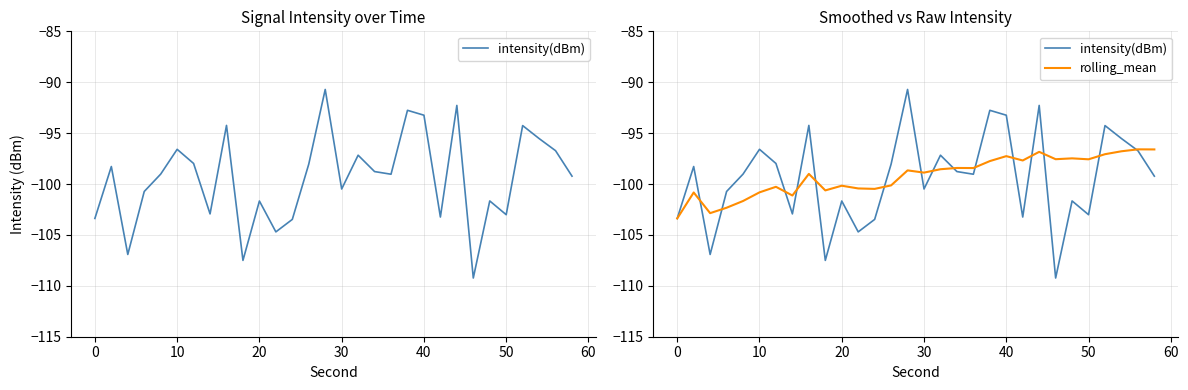

In intensity(dBm), how many points are higher than both neighbors (excluding endpoints)?

10